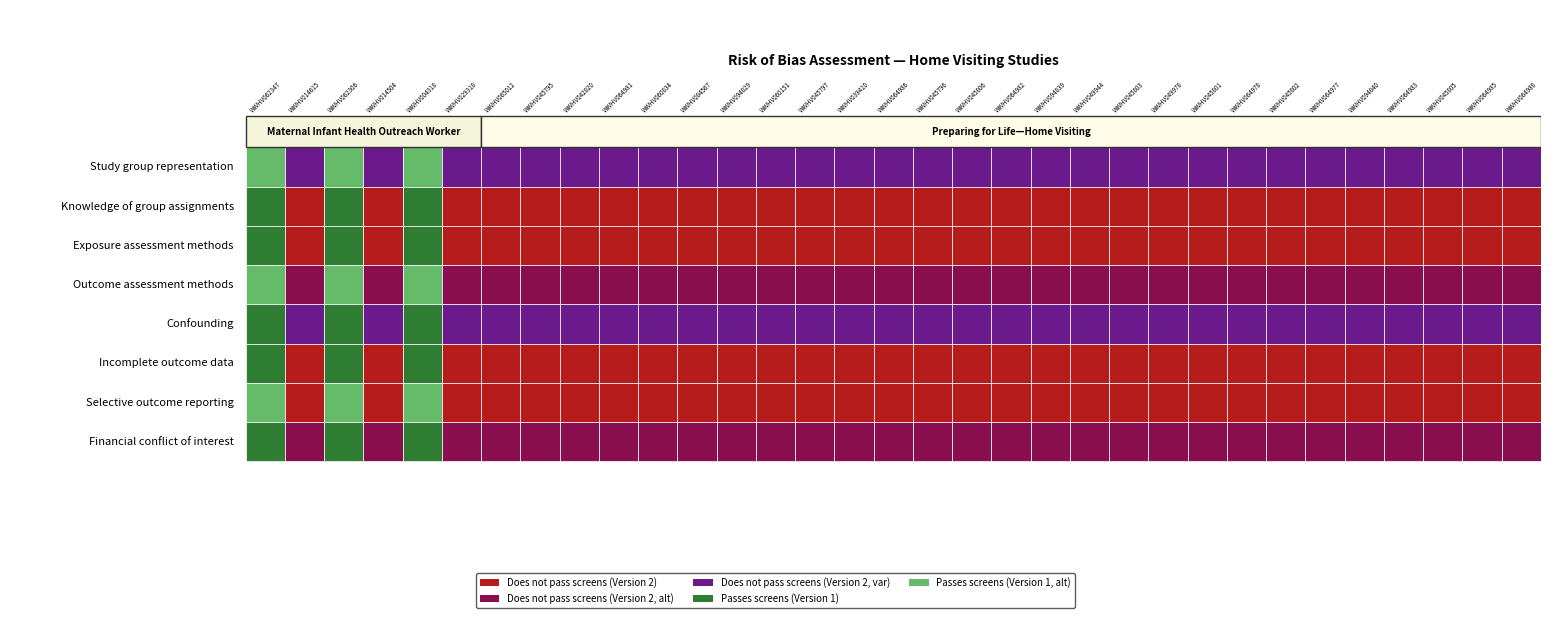

Is the value of Preparing for Life—Home Visiting at 0 greater than the value of Maternal Infant Health Outreach Worker at 3?

No